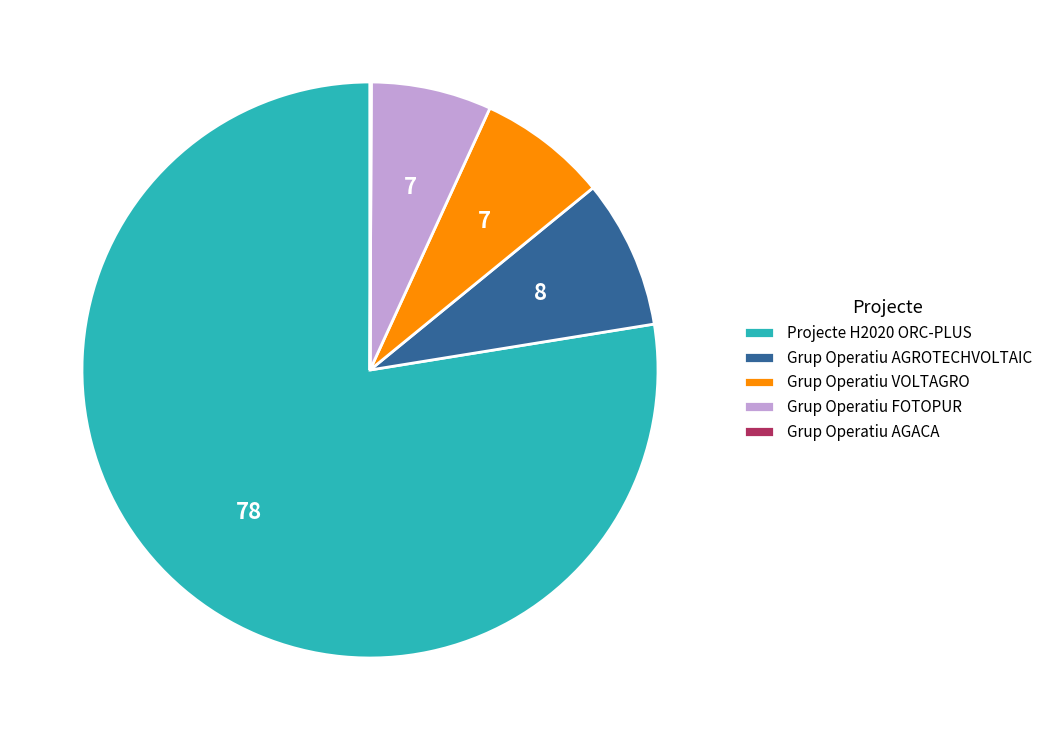

The Grup Operatiu FOTOPUR slice represents 2% of the pie. True or false?

False